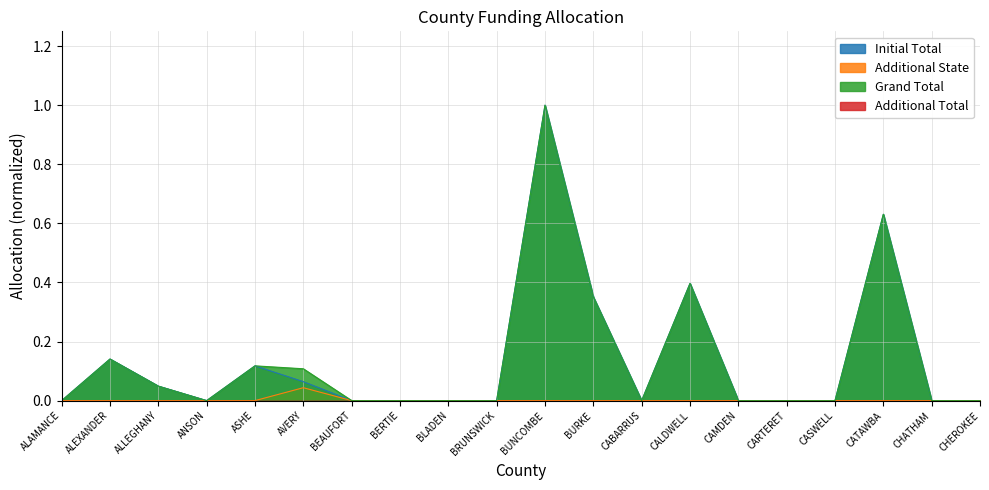

Which category has the lowest value in the Grand Total series?

ALAMANCE